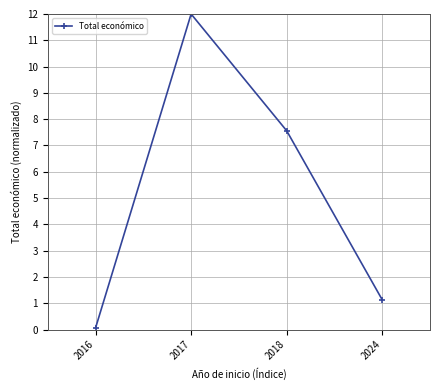

What is the difference between the values at 2016 and 2018?

7.5